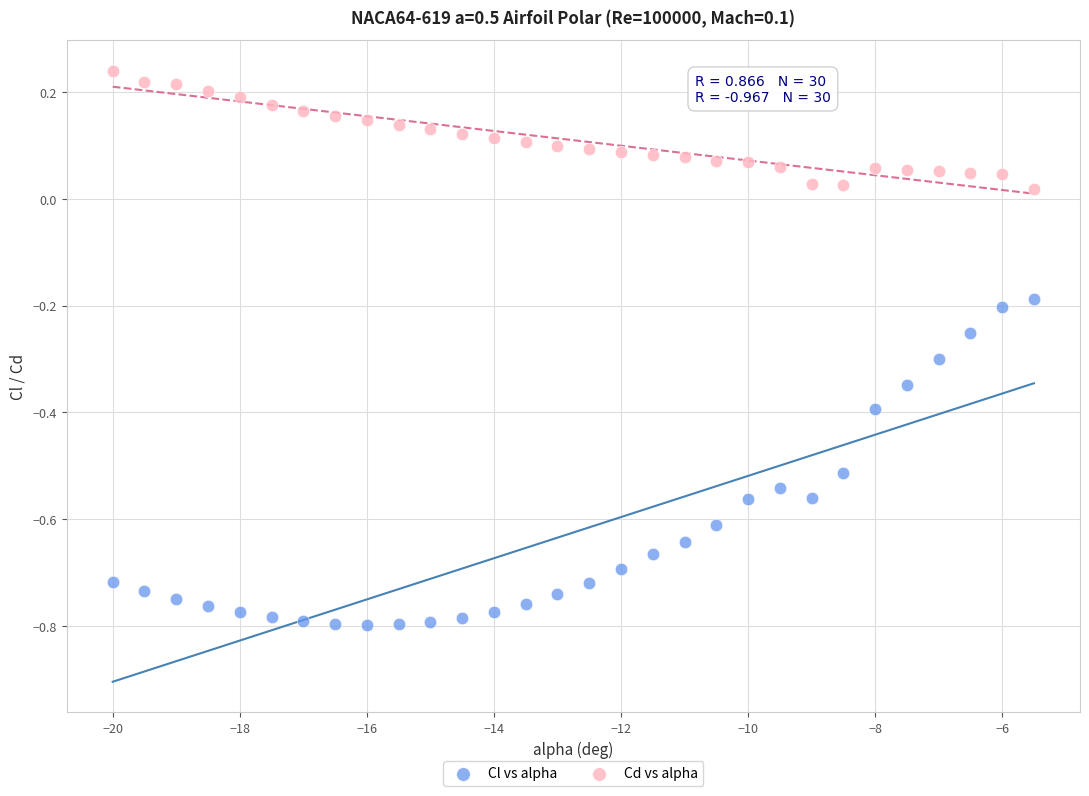

Across all data points, what is the range of Y values (max minus min)?

1.0